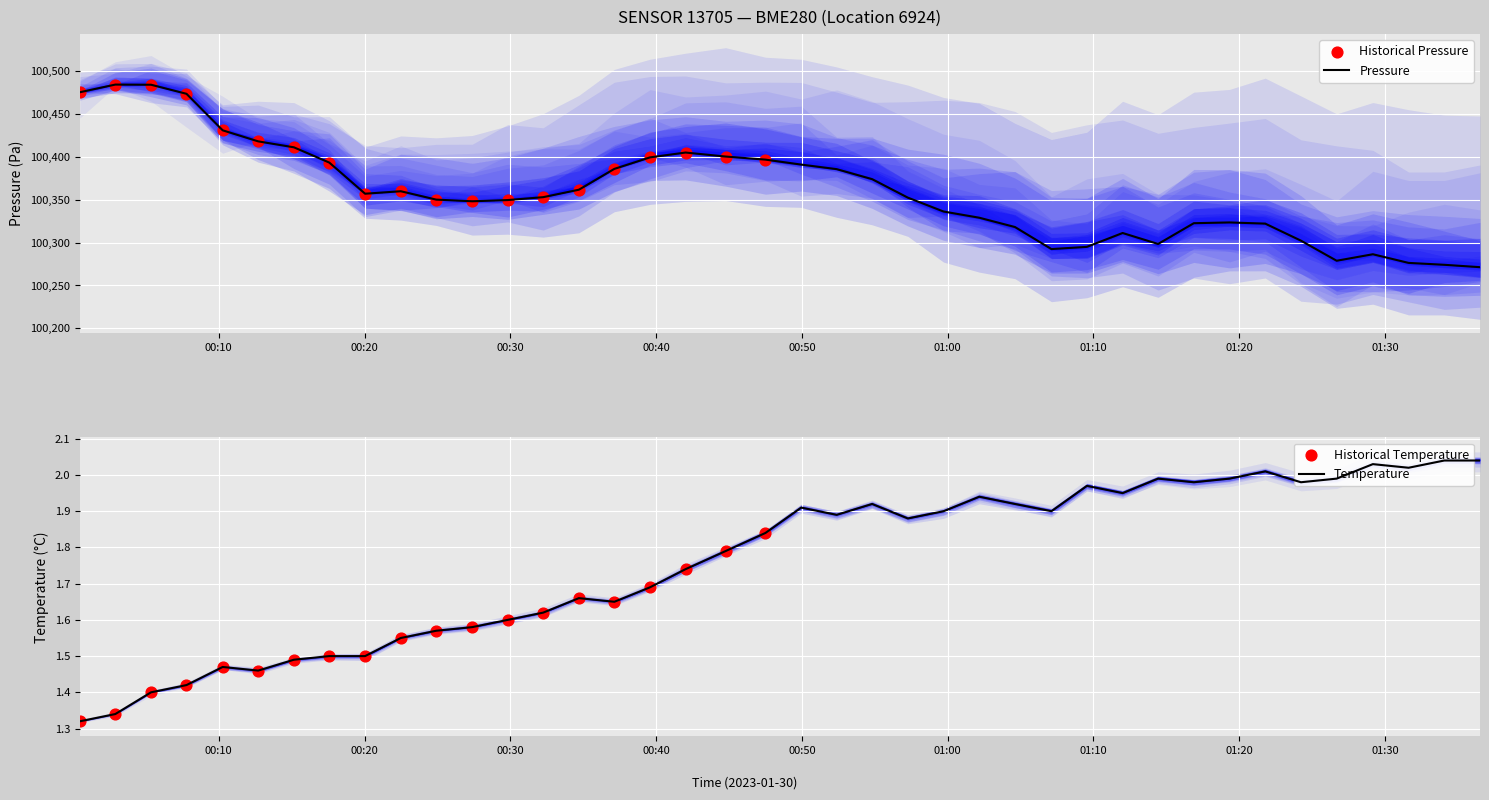

Which series has the widest spread of Y values?

pressure